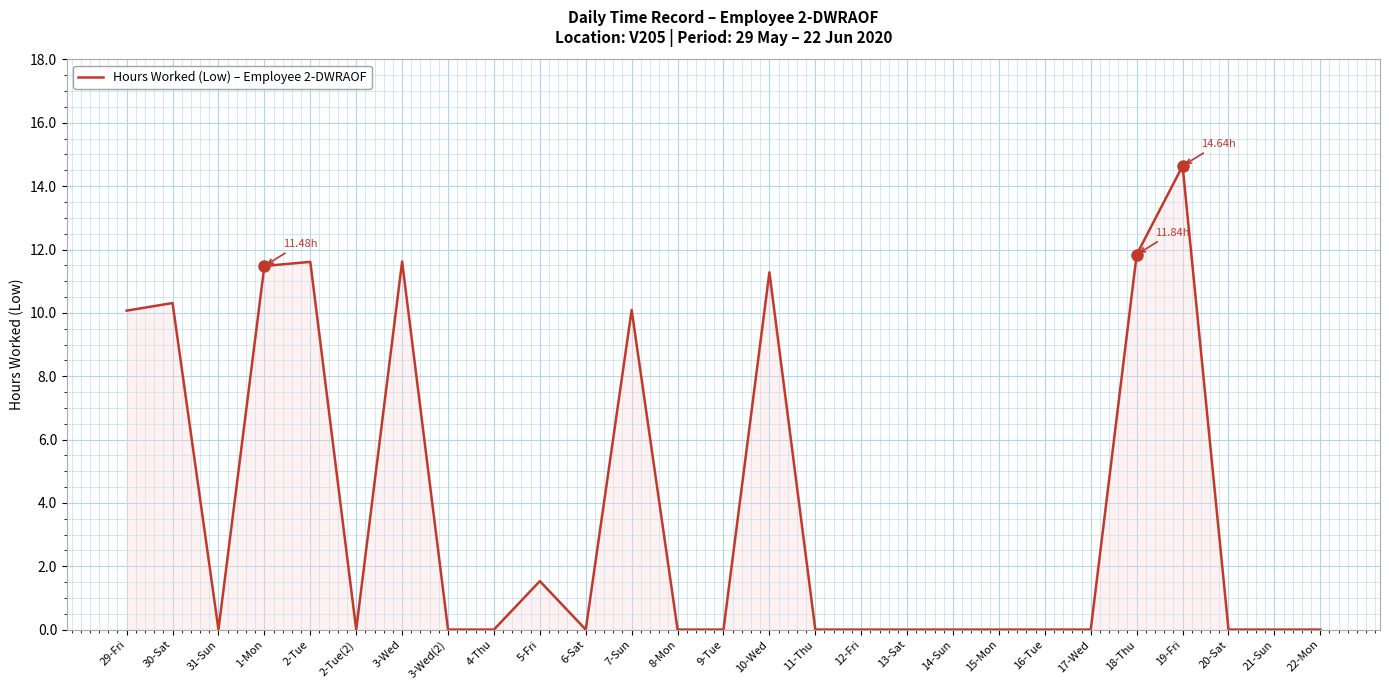

What is the difference between the values at 5-Fri and 21-Sun?

1.5